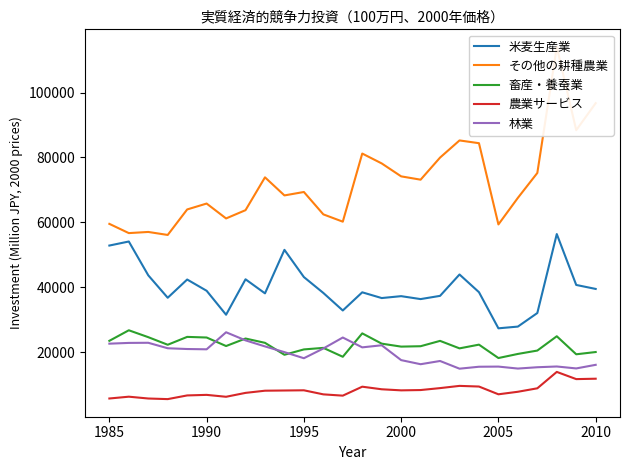

What is the difference between the maximum and second lowest values in the 畜産・養蚕業 series?

8164.7